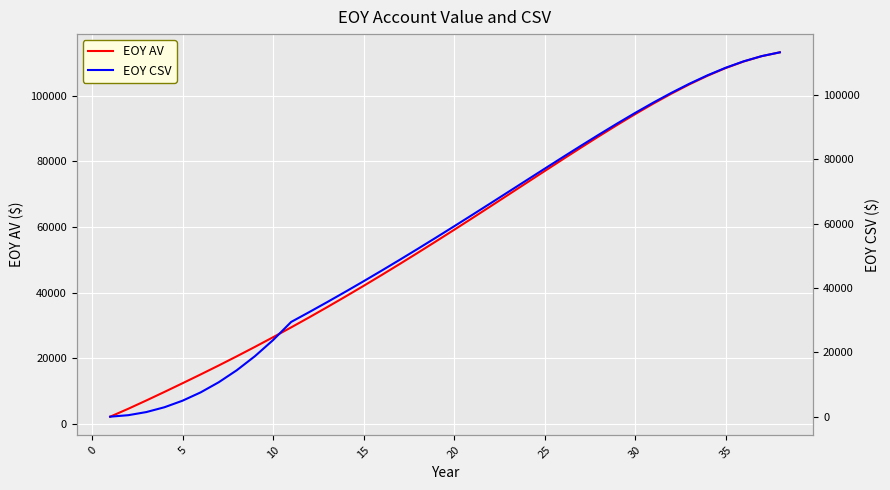

The value of EOY AV at 35 is 108360.1. True or false?

True